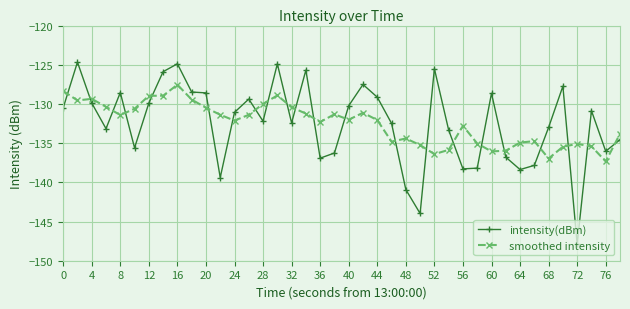

What is the average value of the smoothed intensity series?

-132.5